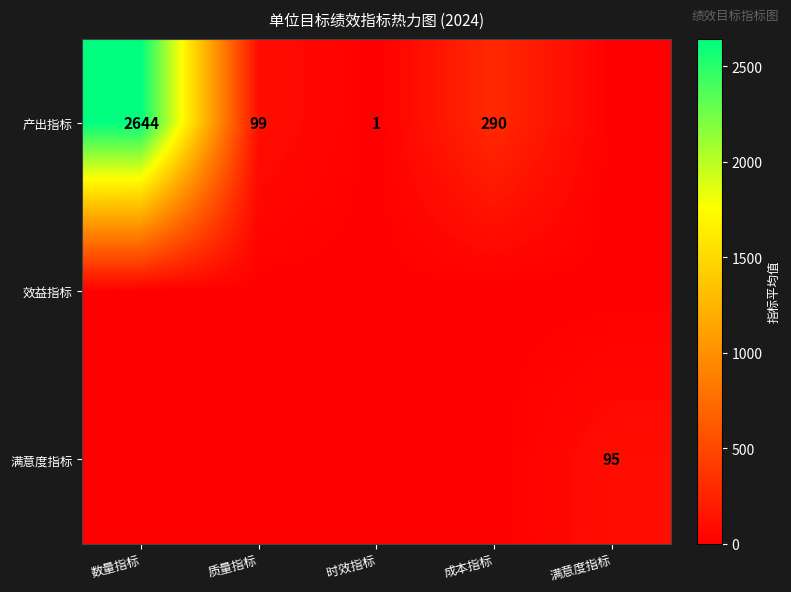

The 产出指标 series shows 1 at 时效指标. True or false?

True